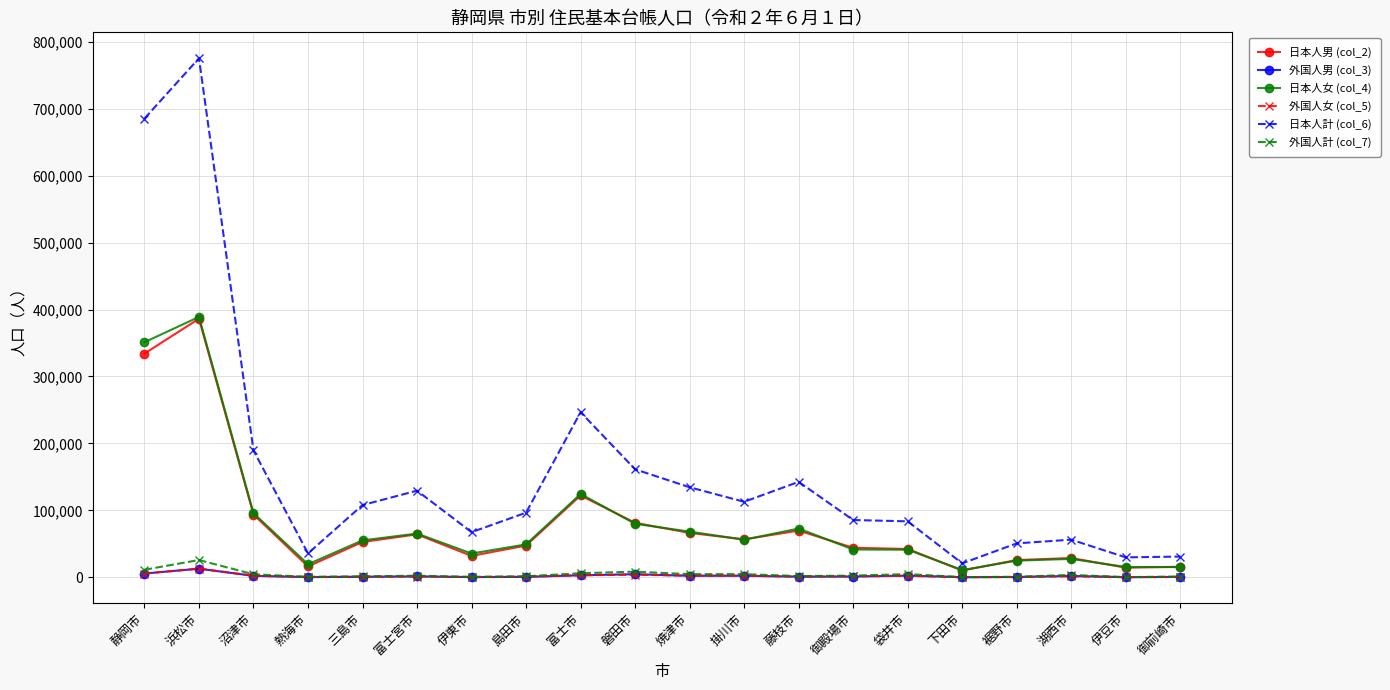

Which series has the widest spread of values?

日本人計 (col_6)